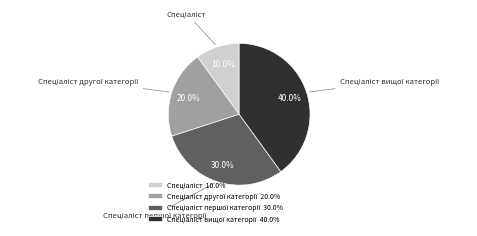

Is there a majority slice in this chart?

No